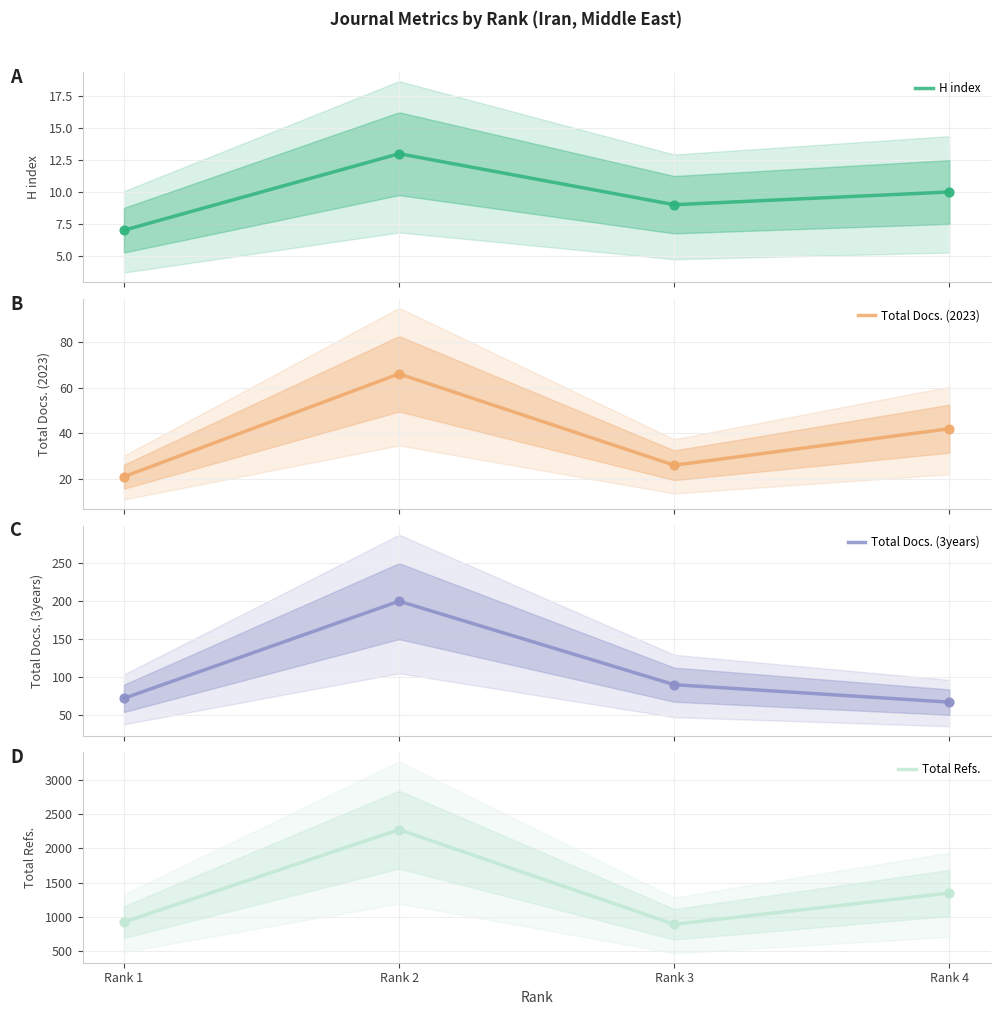

What is the total value across all series at Rank 1?

1025